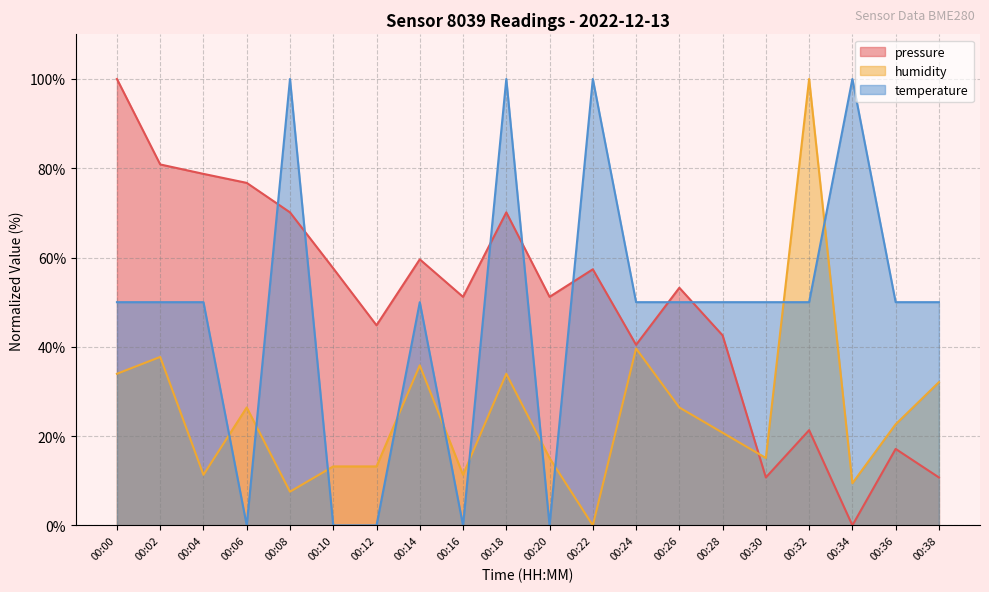

Which category has the highest value in the temperature series?

00:08